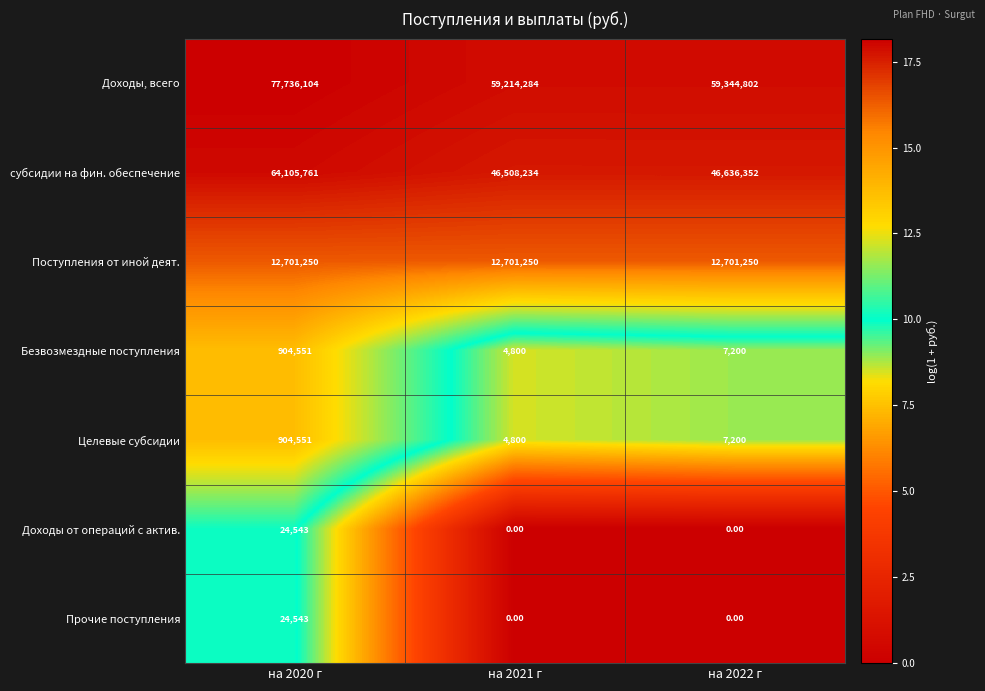

At how many categories does at least one series exceed 3?

3